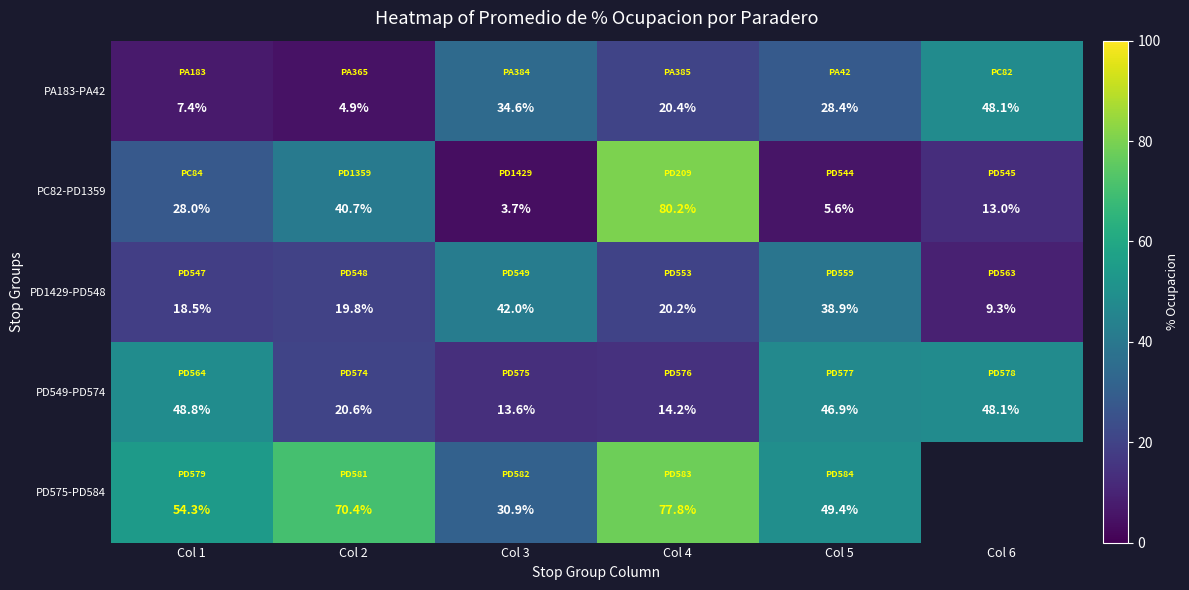

Is the value of PC82-PD1359 at Col 2 greater than the value of PD549-PD574 at Col 3?

Yes